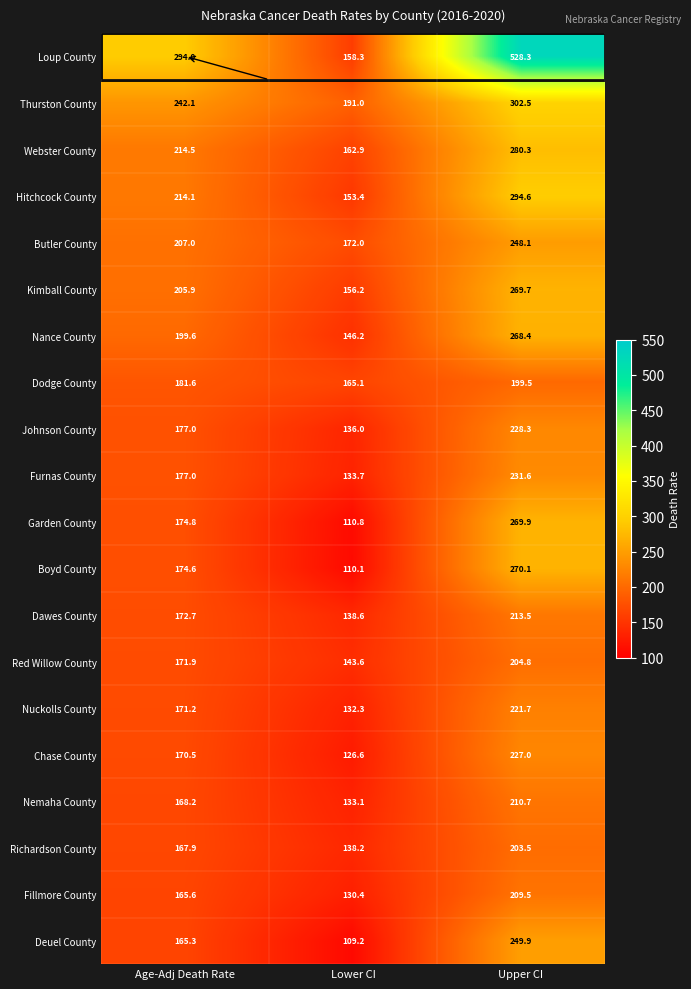

What is the minimum value shown in the chart?

109.2